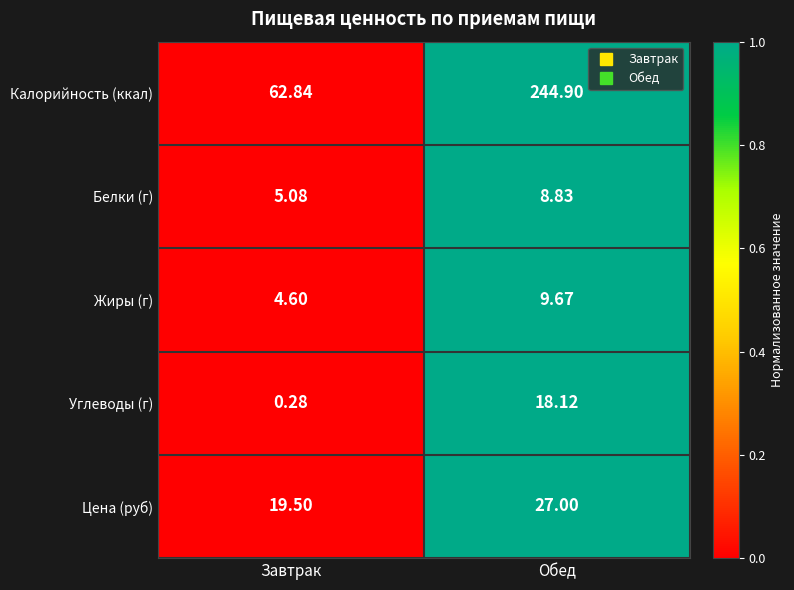

How many series are shown in this chart?

5